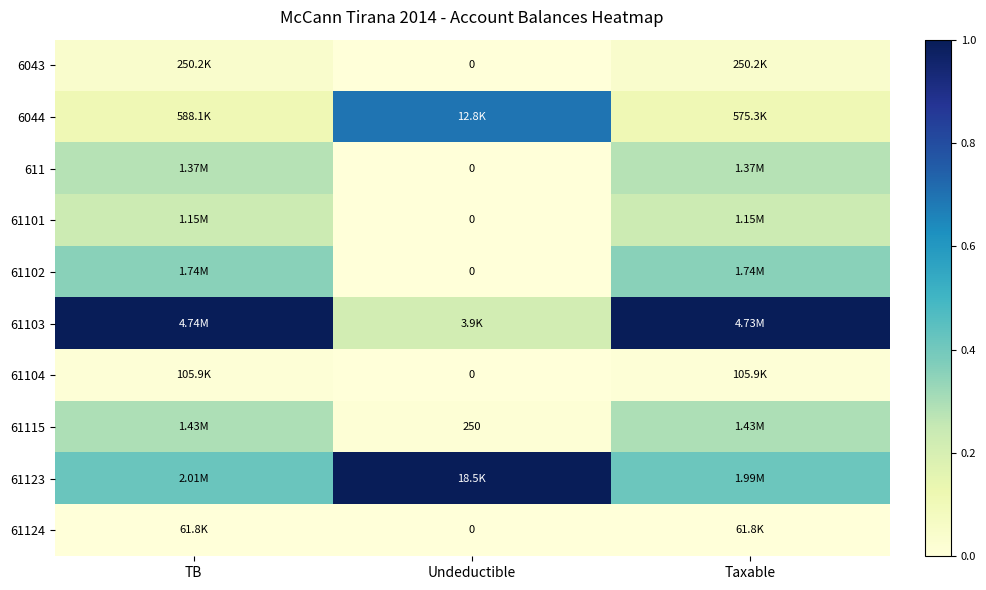

Rank the series by their maximum value, from highest to lowest.

61103, 61123, 6044, 61102, 61115, 611, 61101, 6043, 61104, 61124